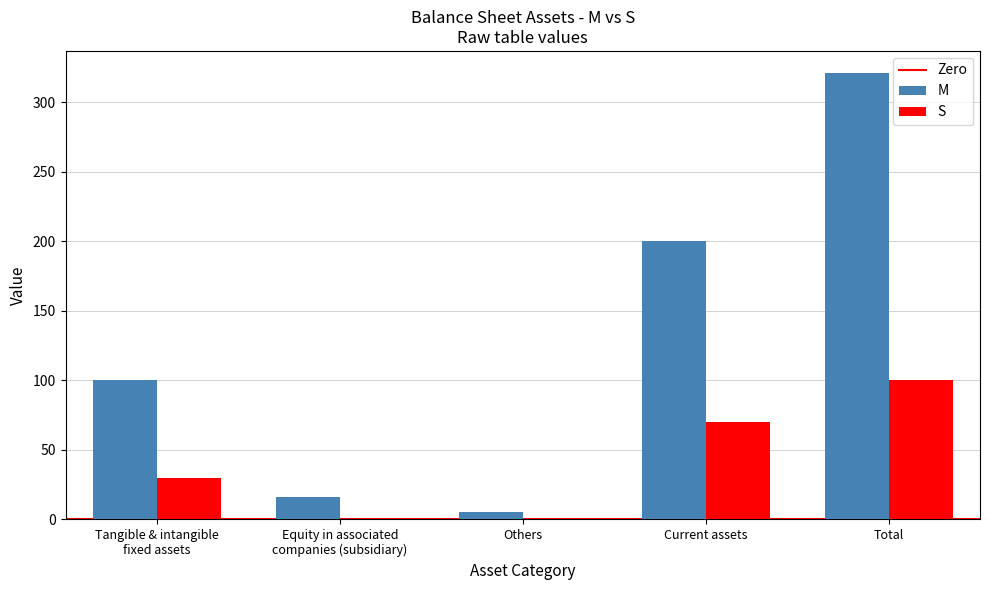

What is the difference between the S values at Total and Tangible & intangible
fixed assets?

70